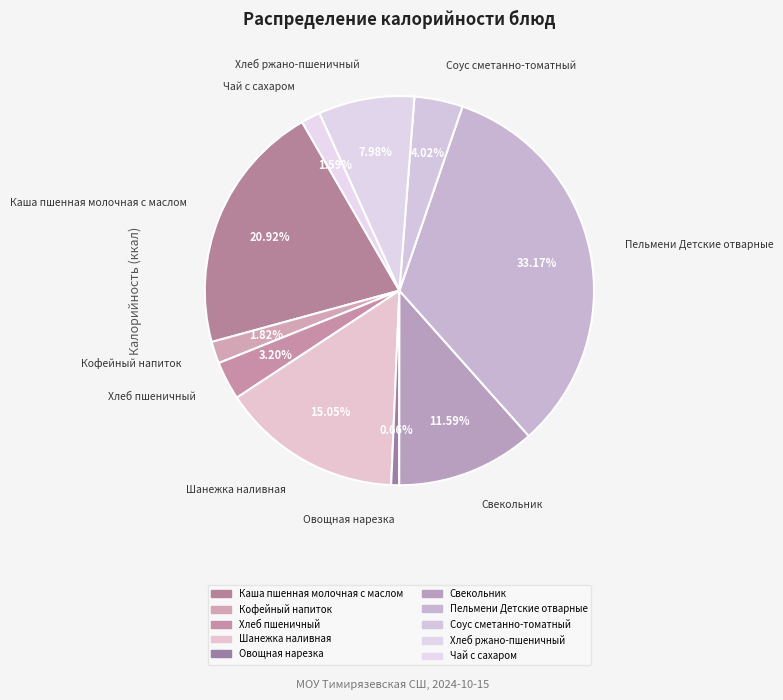

How many segments does this pie chart have?

10